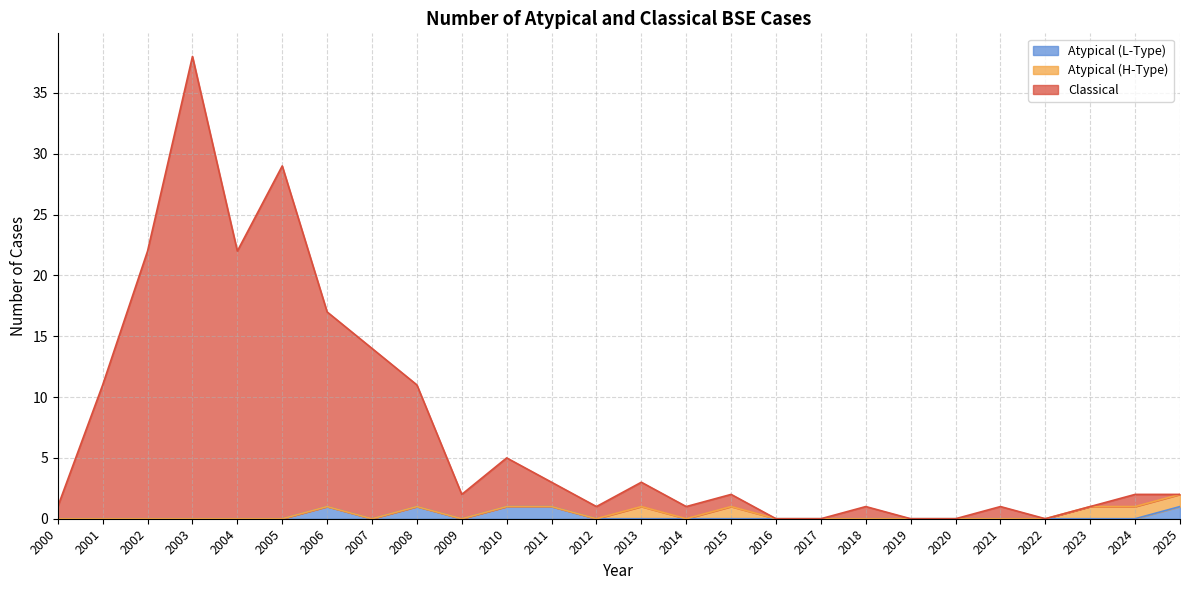

At which category is the sum across all series the highest?

2003